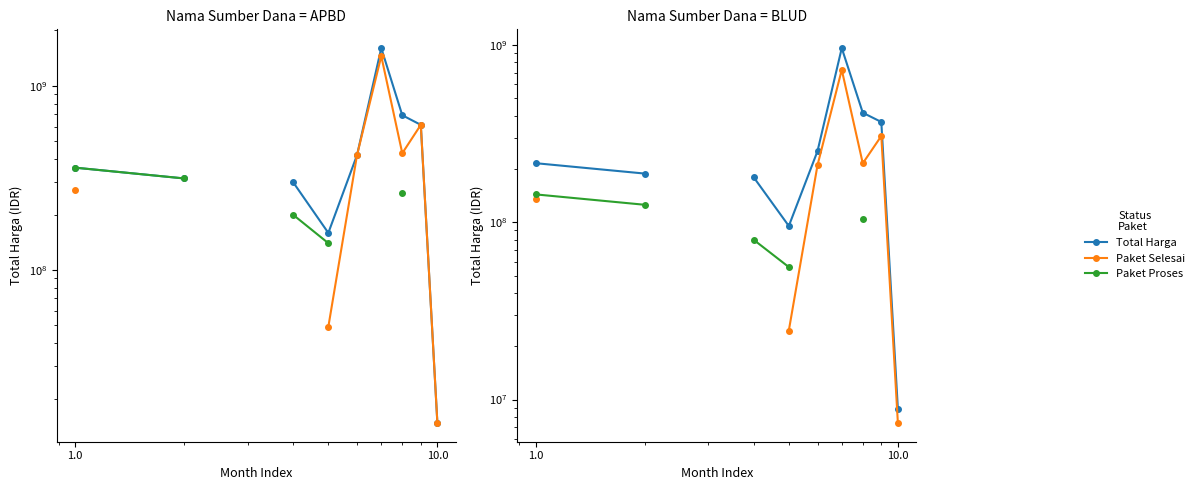

True or false: Paket Proses and Total Harga intersect in this chart.

False